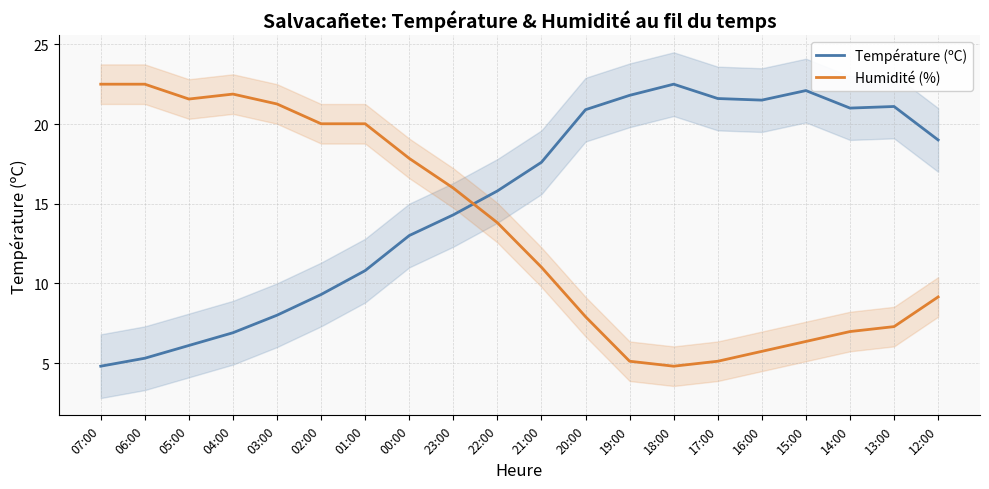

At how many categories does at least one series exceed 18?

16